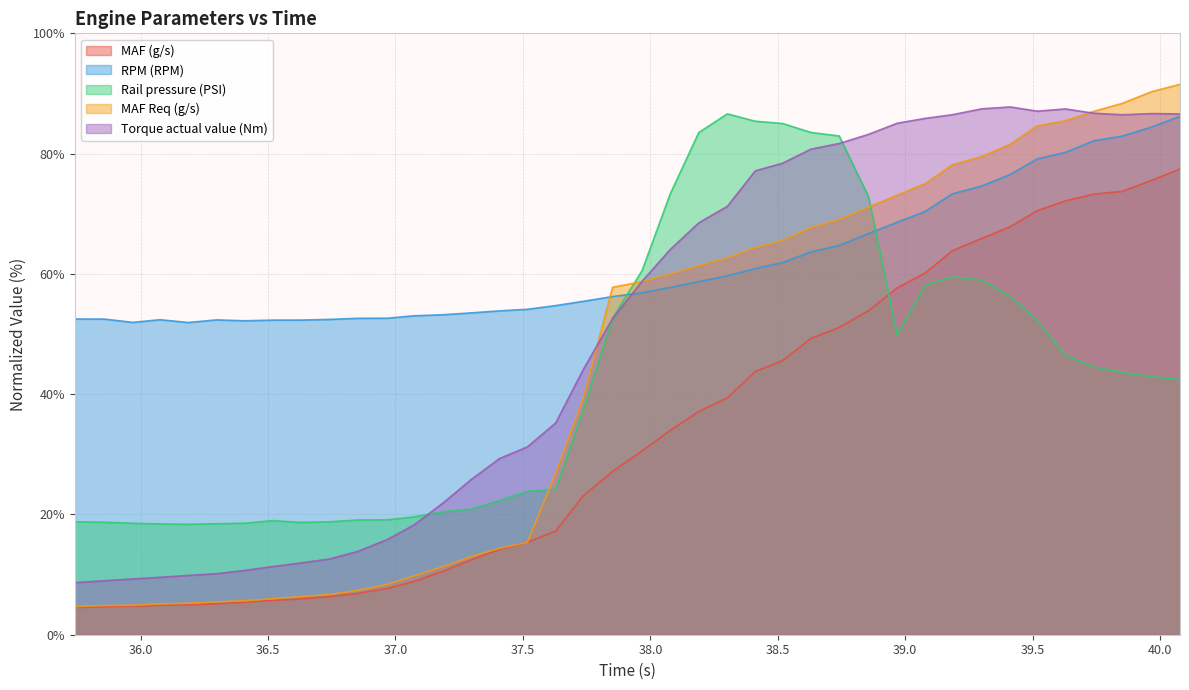

True or false: Torque actual value (Nm) has more than 2 points higher than both neighbors.

True